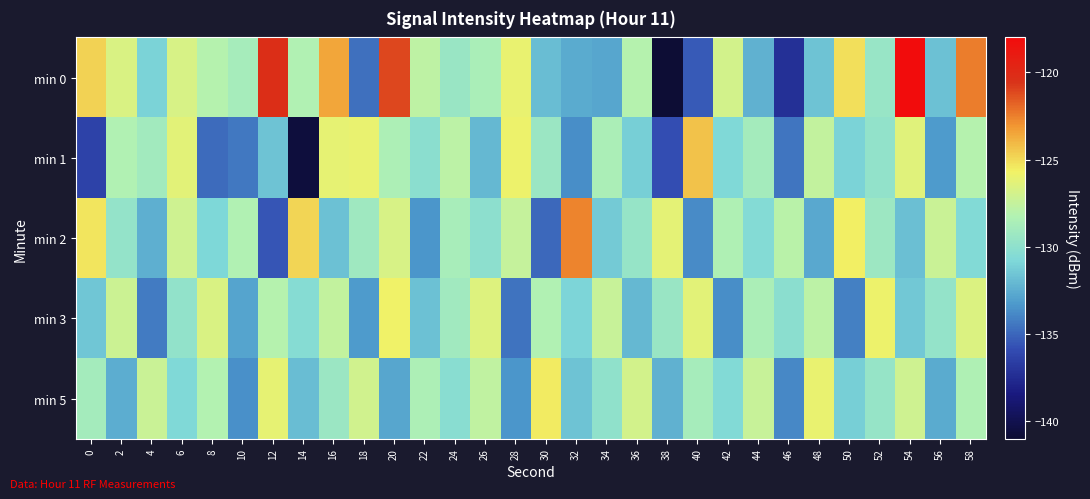

How many series are shown in this chart?

5